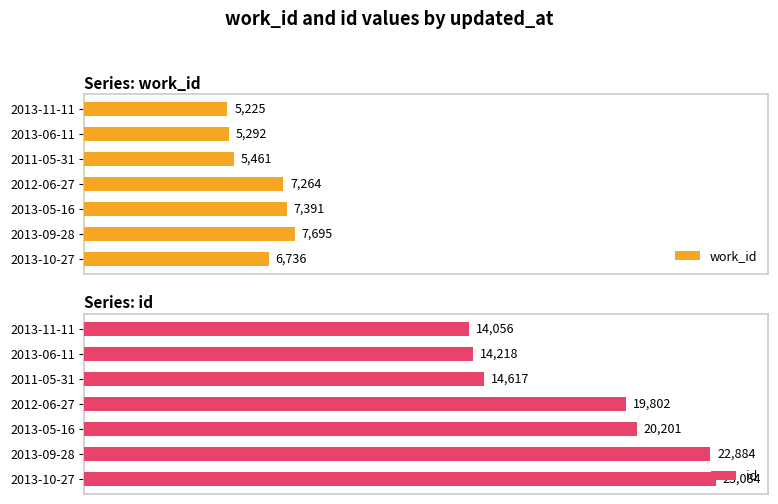

Which series has the largest range (max minus min)?

id